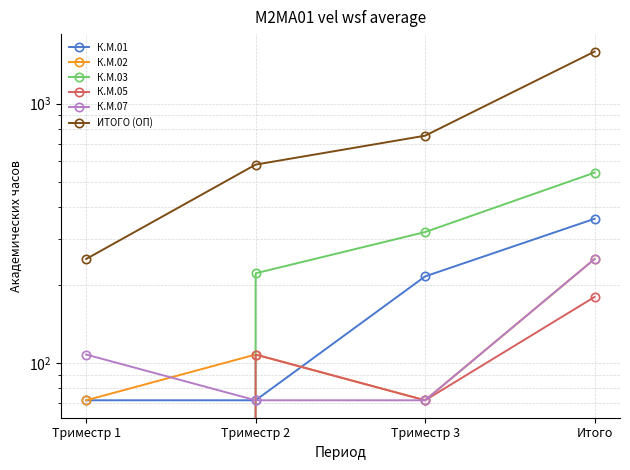

How many intersections are there between К.М.01 and К.М.05?

2